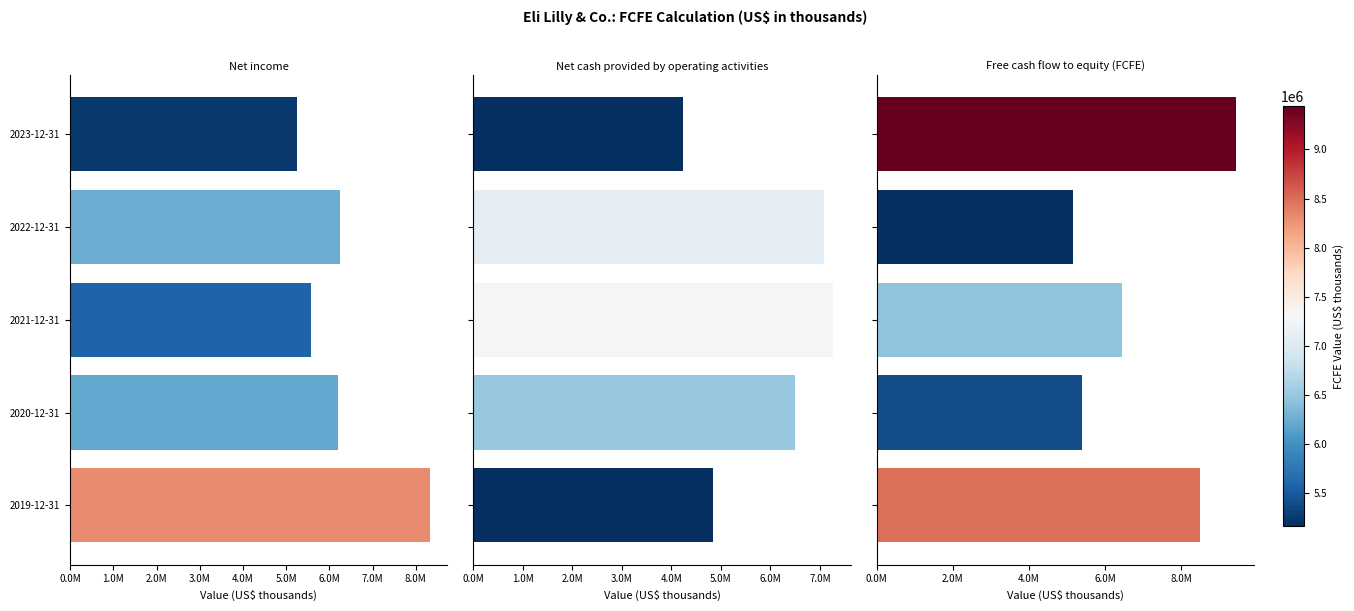

What is the maximum value for Free cash flow to equity (FCFE)?

9442400